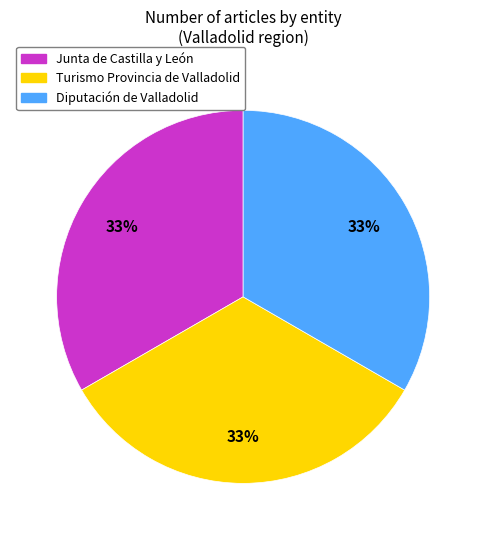

Does any single category account for the majority?

No